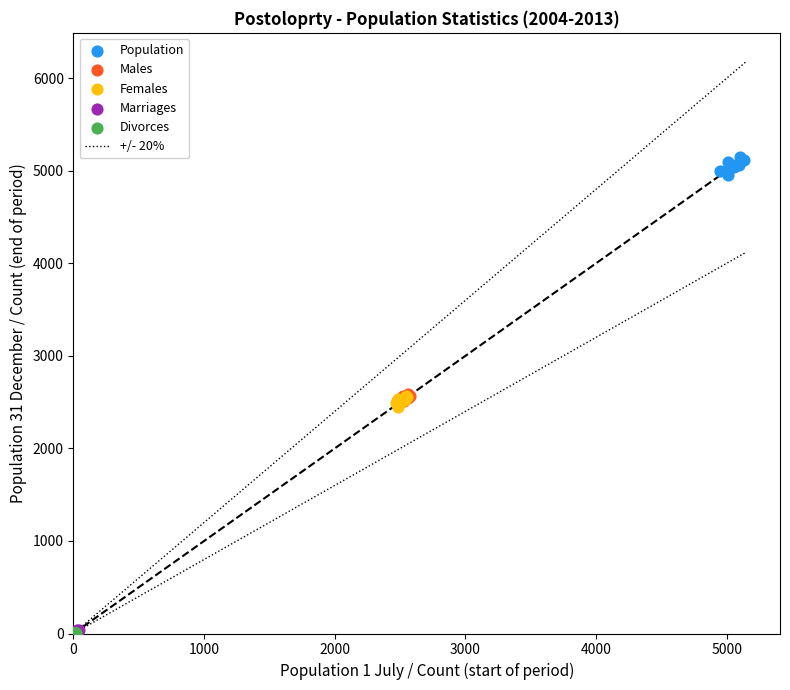

Which series reaches the maximum Y coordinate?

Population